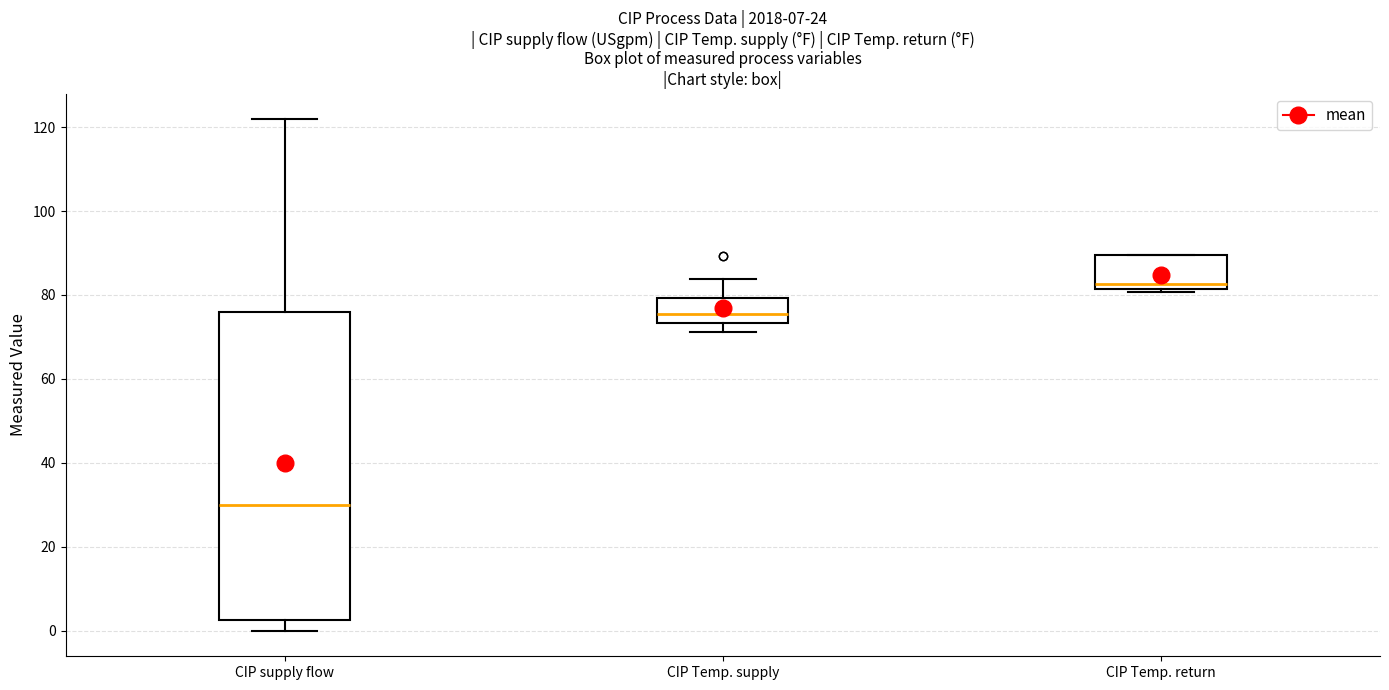

Which box's median line is the lowest?

CIP supply flow